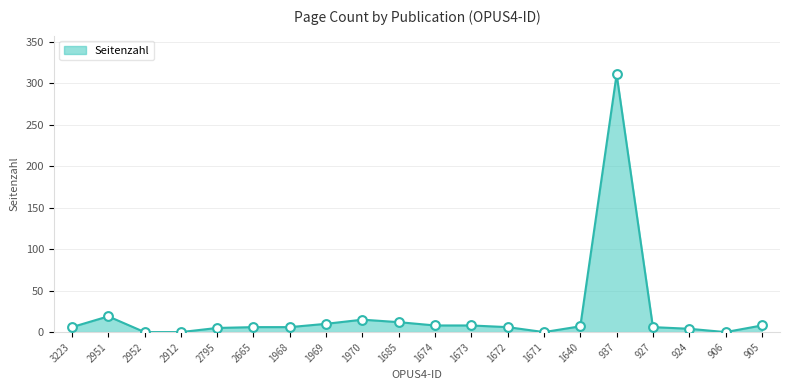

What is the ratio of the value at 927 to the value at 1969?

0.6